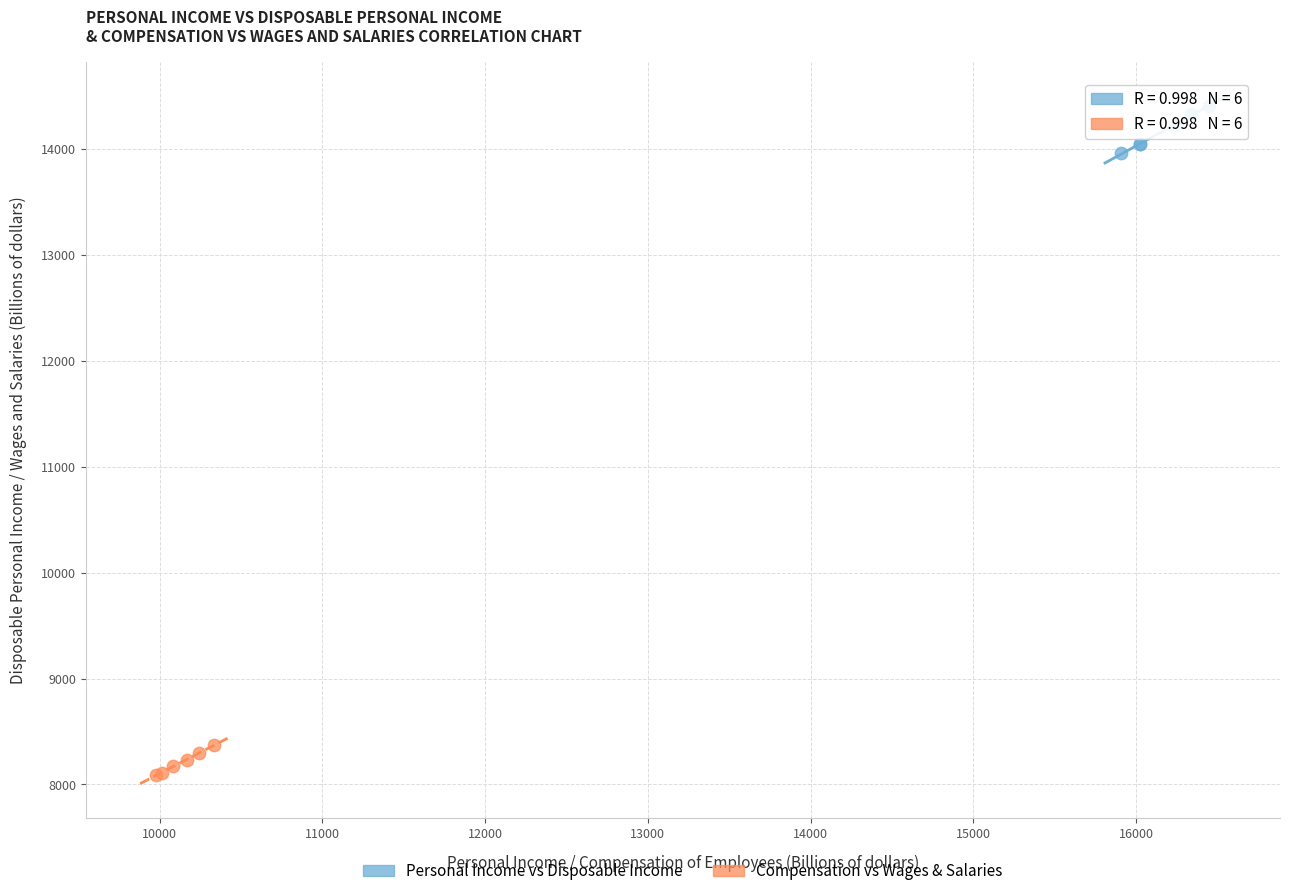

Which series contains the lowest Y value?

Compensation vs Wages & Salaries